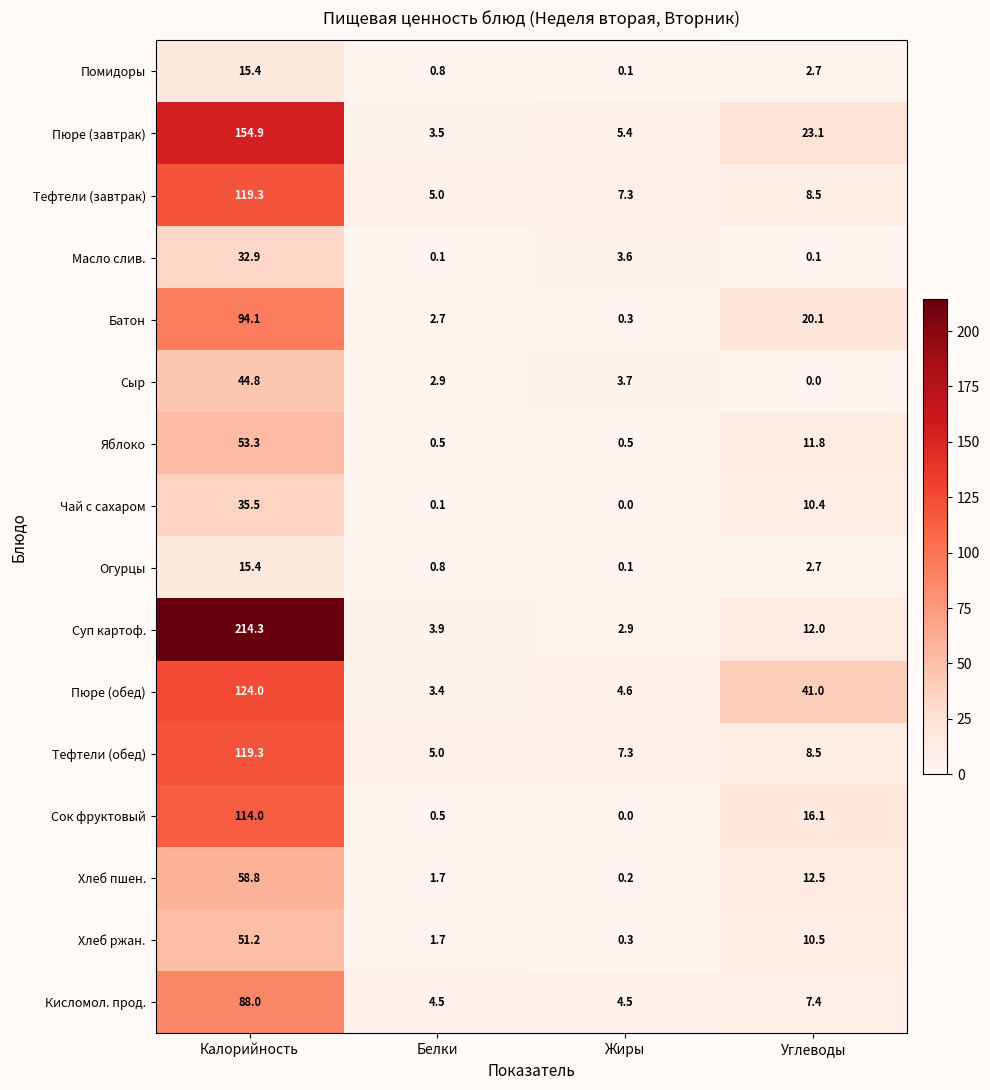

The value of Хлеб ржан. at Жиры is 0.3. True or false?

True